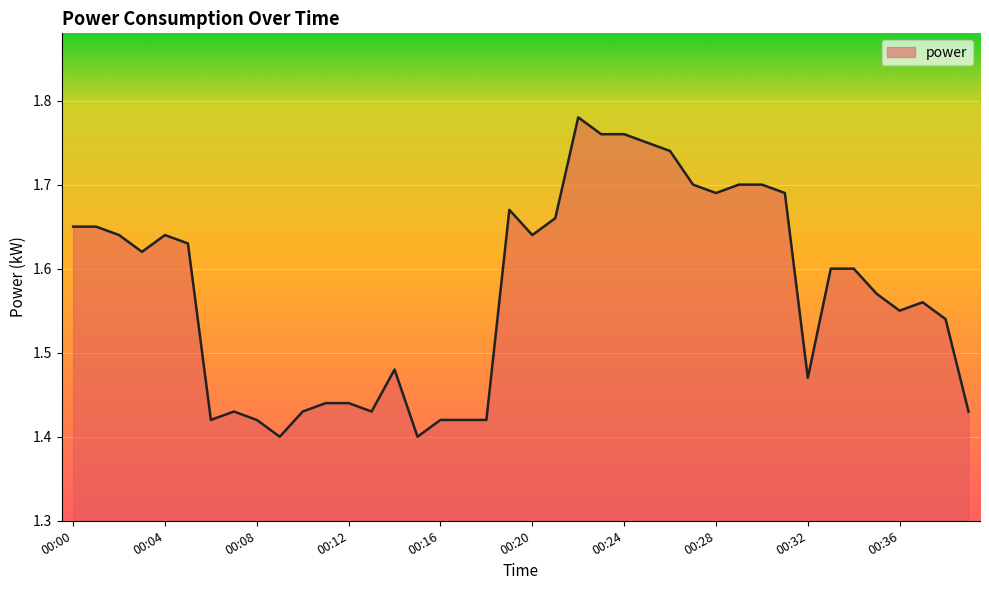

What is the sum of all values?

62.9